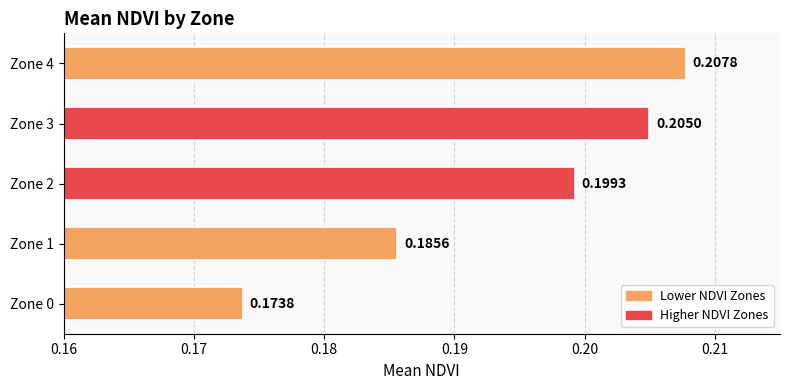

What is the sum of all values?

1.0